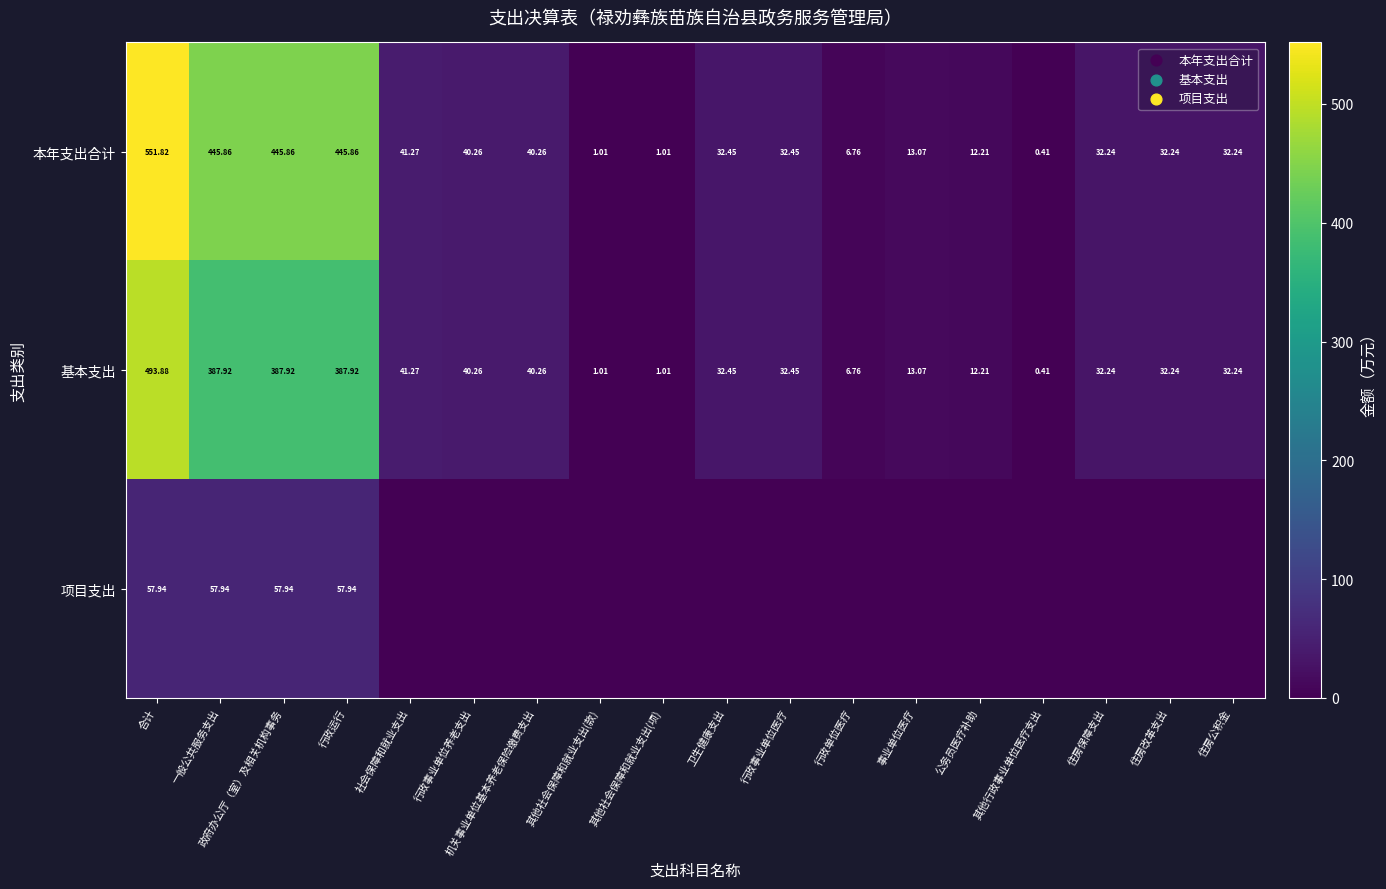

Which category has the highest value in the 基本支出 series?

合计